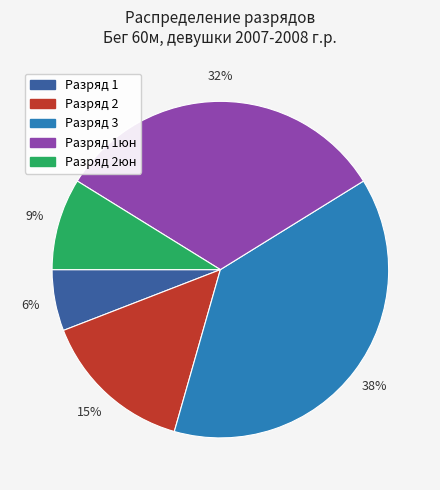

To the nearest percent, what is the average slice percentage?

20%